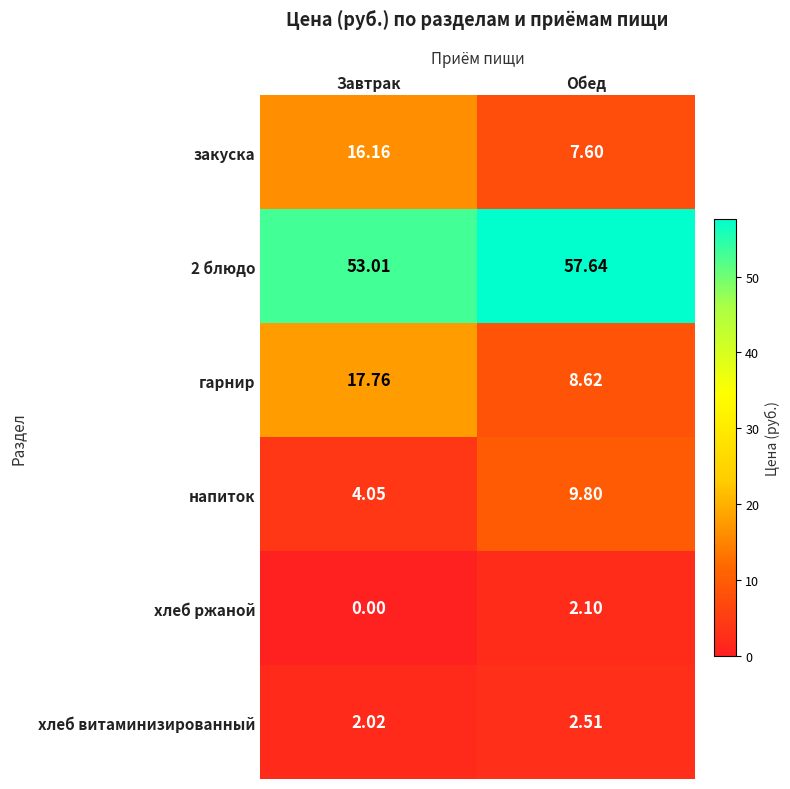

Between Обед and Завтрак, which is larger?

Завтрак